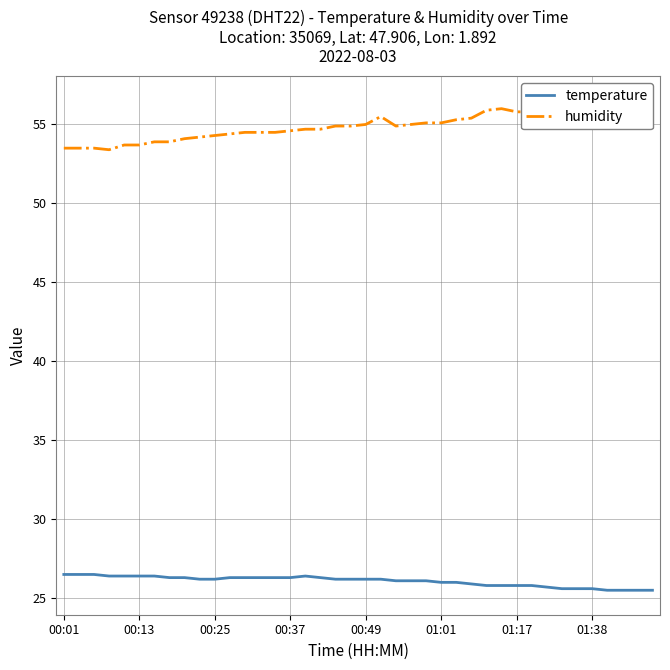

The value of temperature at 01:01 is 42.2. True or false?

False